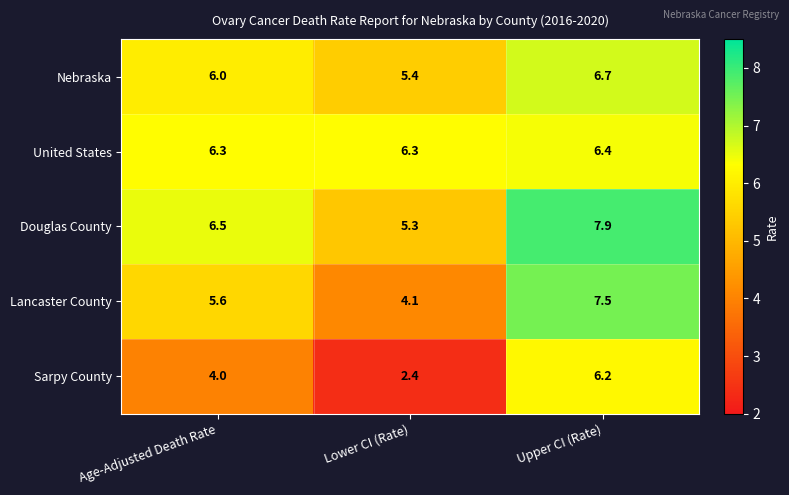

Which series has the largest total across all categories?

Douglas County